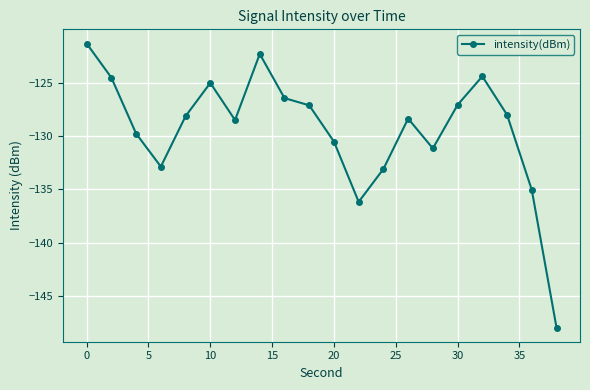

How many interior local valleys (lower than both neighbors) does the data have?

4